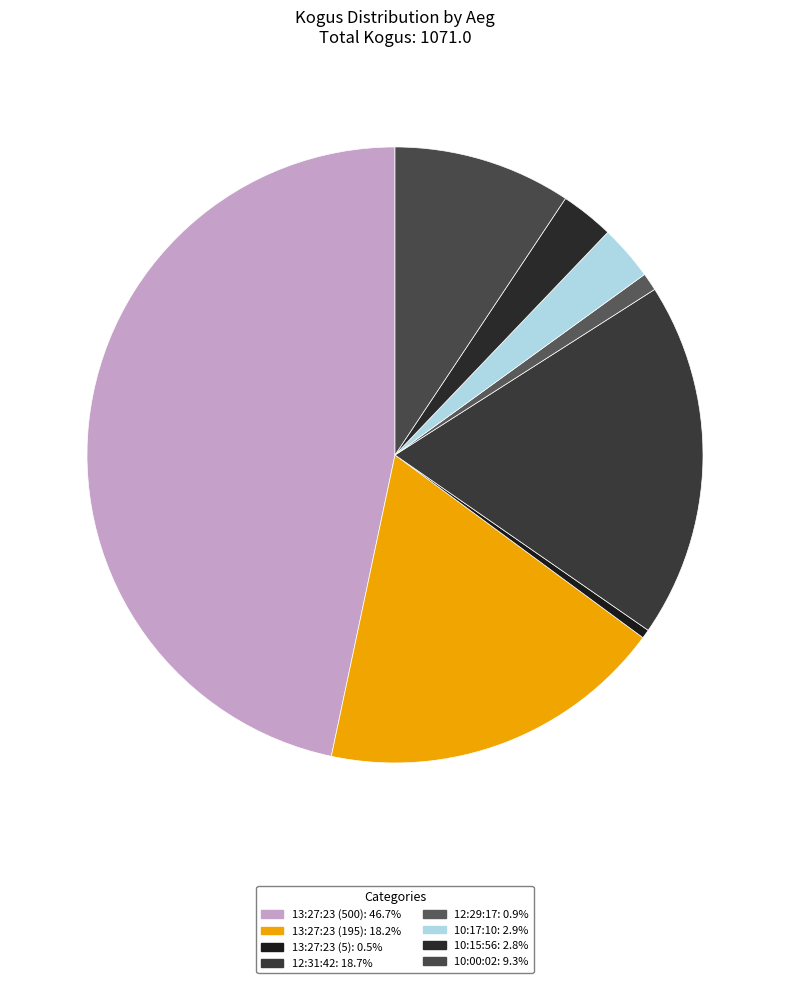

Count the number of slices in the pie.

8